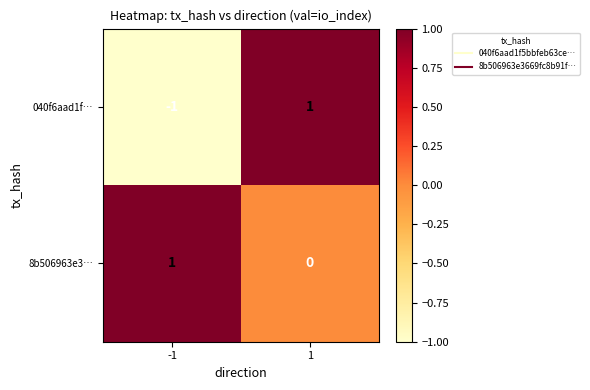

The value of 040f6aad1f… at 1 is 0. True or false?

False